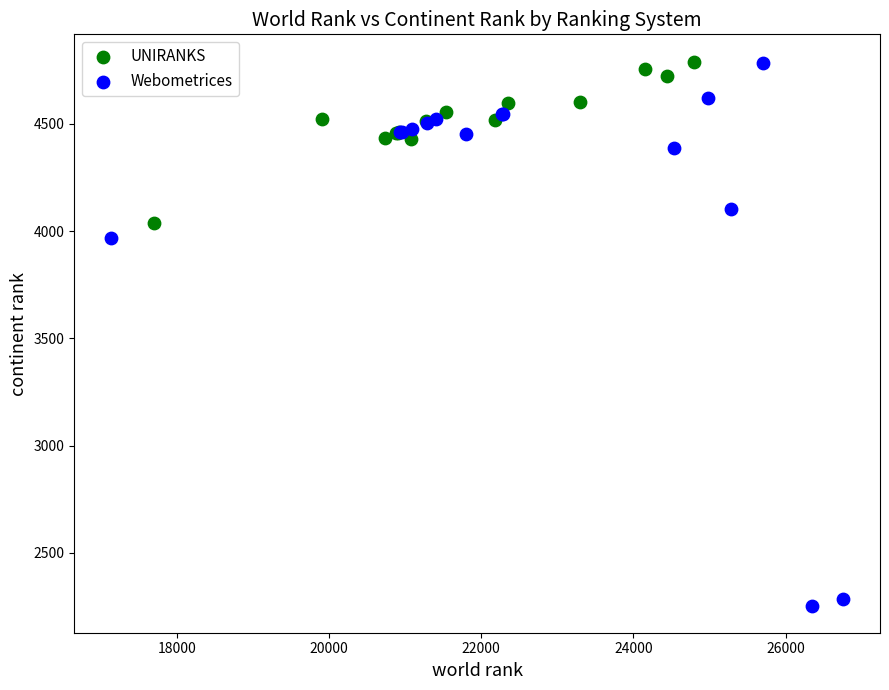

Which series has the largest Y range (max minus min)?

Webometrices